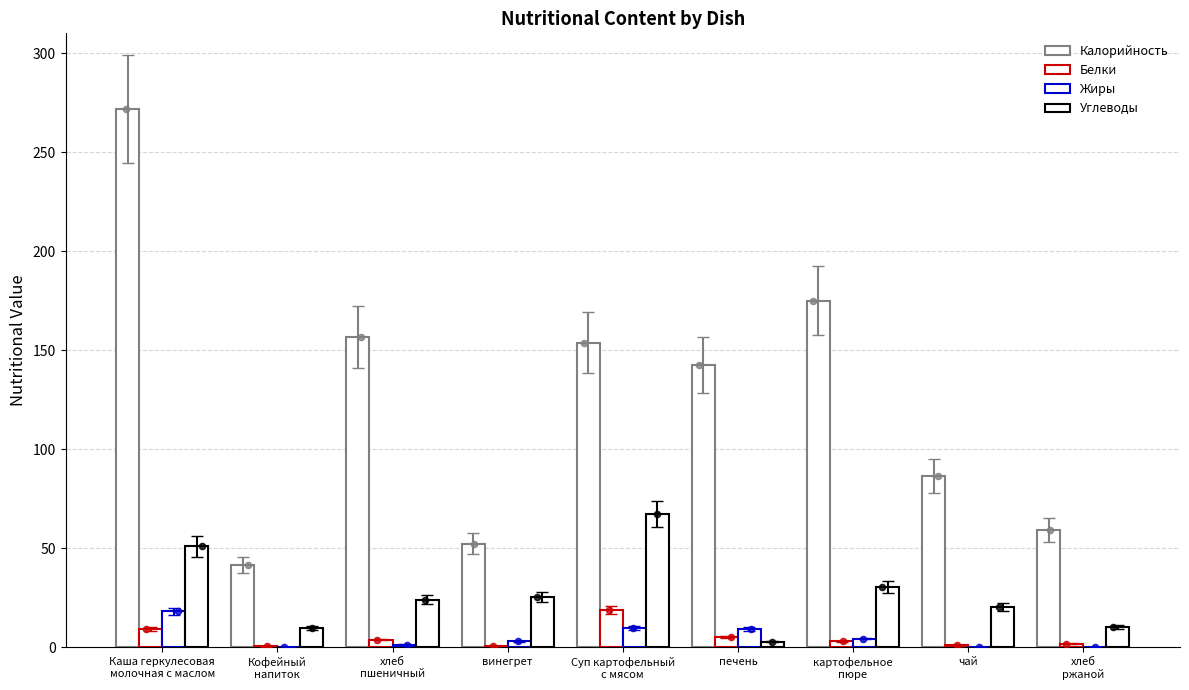

Which series reaches the maximum Y coordinate?

Калорийность